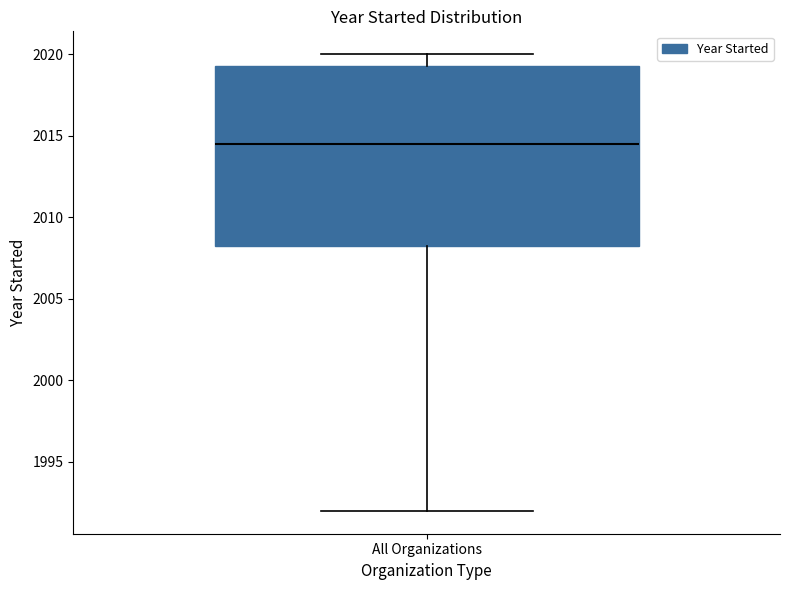

Transcribe this box plot: give where the median line is, the range the box spans, and where the two whiskers end, as read against the y-axis. The values are not printed on the chart, so give them approximately, as read against the axis.

median 2014.5, box 2008.5 to 2019.5, whiskers 1992.0 to 2020.0